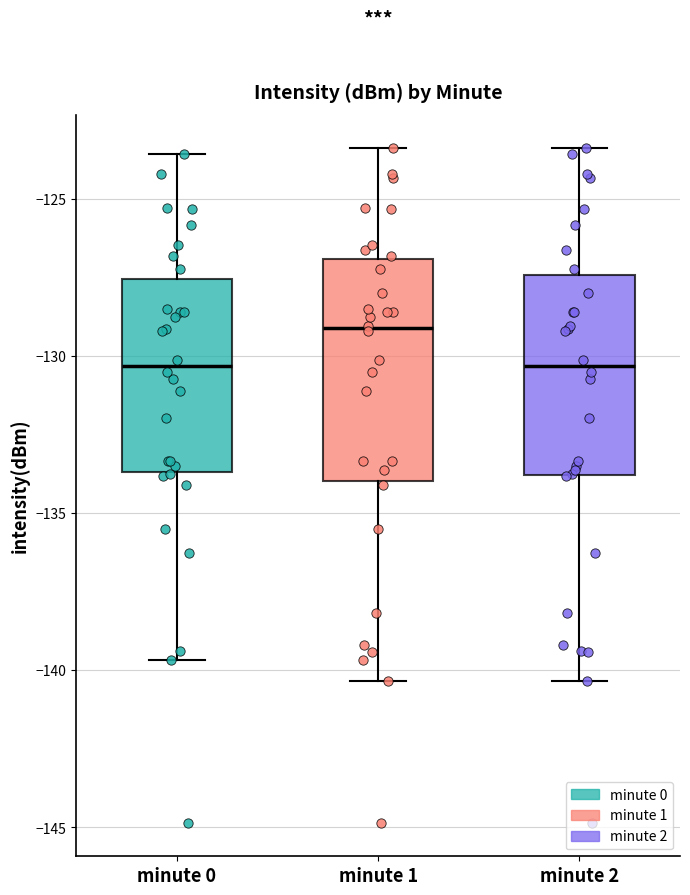

Which box has the highest median line?

minute 1